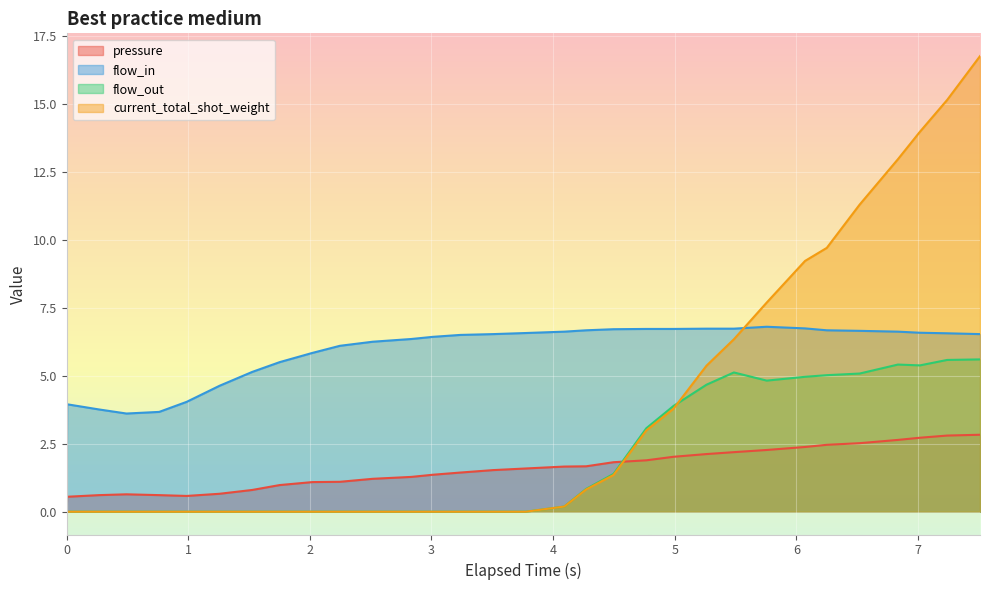

What are all the series names shown in the legend?

pressure, flow_in, flow_out, current_total_shot_weight